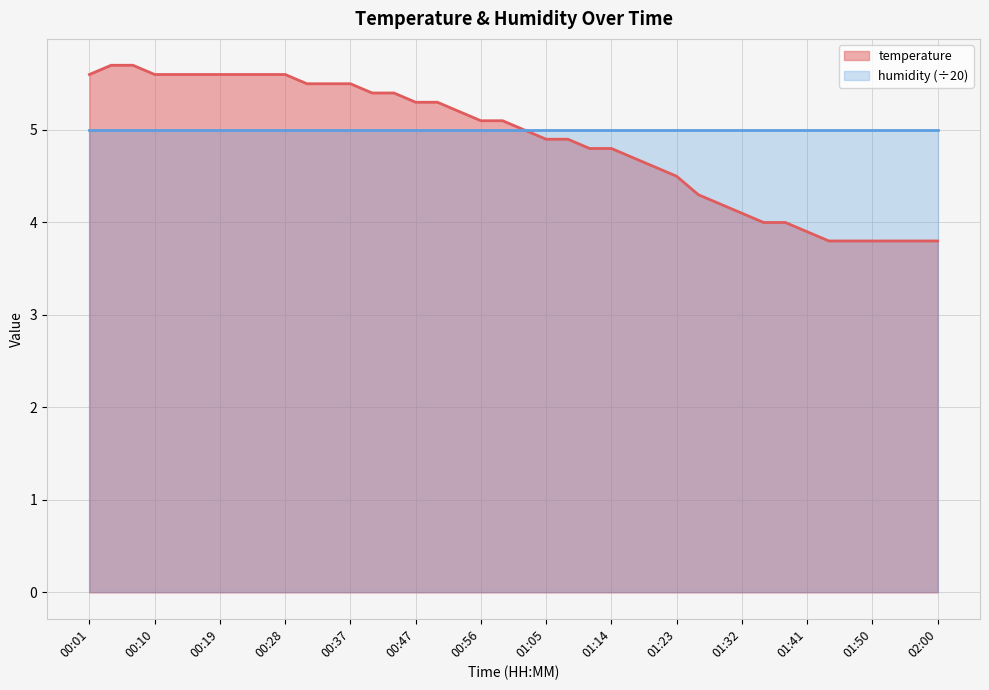

How many data points are above 5?

20